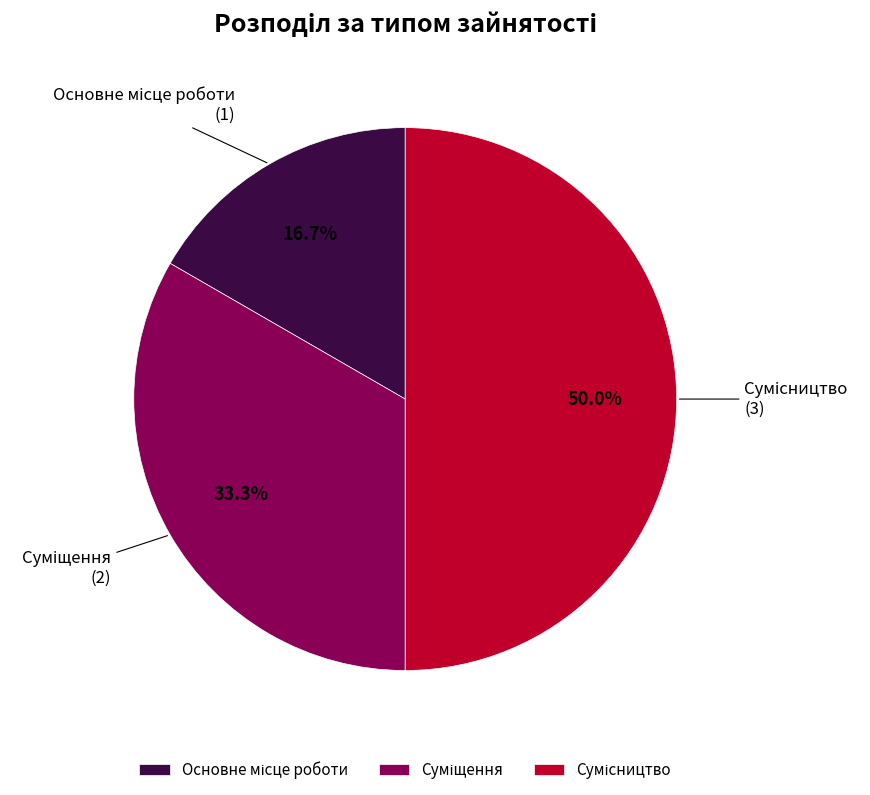

What is the largest slice in the pie chart?

Сумісництво